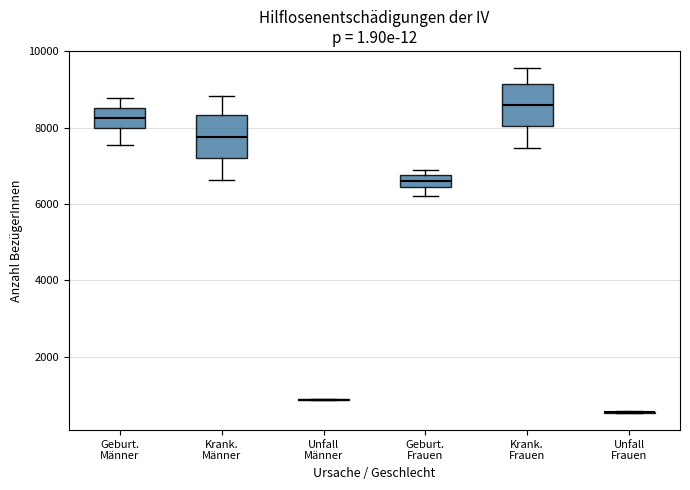

Reading left to right, transcribe this box plot: for each box, give where its median line is, the range the box spans, and where its two whiskers end, as read against the y-axis. The values are not printed on the chart, so give them approximately, as read against the axis.

Geburt. Männer: median 8200, box 8000 to 8600, whiskers 7600 to 8800
Krank. Männer: median 7800, box 7200 to 8400, whiskers 6600 to 8800
Unfall Männer: box collapsed to a line at 800, whiskers 800 to 1000
Geburt. Frauen: median 6600, box 6400 to 6800, whiskers 6200 to 6800 (just above the box's upper edge)
Krank. Frauen: median 8600, box 8000 to 9200, whiskers 7400 to 9600
Unfall Frauen: box collapsed to a line at 600, whiskers 600 to 600